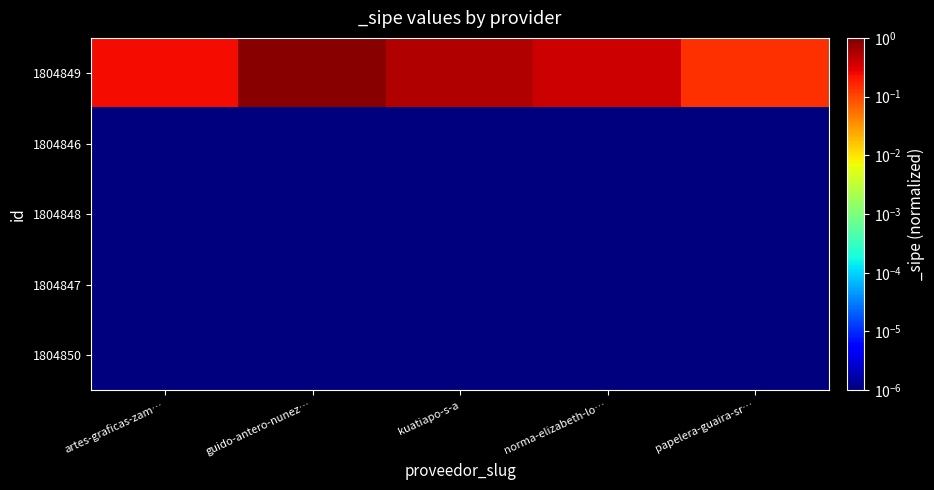

Reading left to right, transcribe all the data shown in this chart.

1804849: artes-graficas-zam…=0.2	guido-antero-nunez…=0.9	kuatiapo-s-a=0.5	norma-elizabeth-lo…=0.4	papelera-guaira-sr…=0.1
1804846: artes-graficas-zam…=0.0	guido-antero-nunez…=0.0	kuatiapo-s-a=0.0	norma-elizabeth-lo…=0.0	papelera-guaira-sr…=0.0
1804848: artes-graficas-zam…=0.0	guido-antero-nunez…=0.0	kuatiapo-s-a=0.0	norma-elizabeth-lo…=0.0	papelera-guaira-sr…=0.0
1804847: artes-graficas-zam…=0.0	guido-antero-nunez…=0.0	kuatiapo-s-a=0.0	norma-elizabeth-lo…=0.0	papelera-guaira-sr…=0.0
1804850: artes-graficas-zam…=0.0	guido-antero-nunez…=0.0	kuatiapo-s-a=0.0	norma-elizabeth-lo…=0.0	papelera-guaira-sr…=0.0